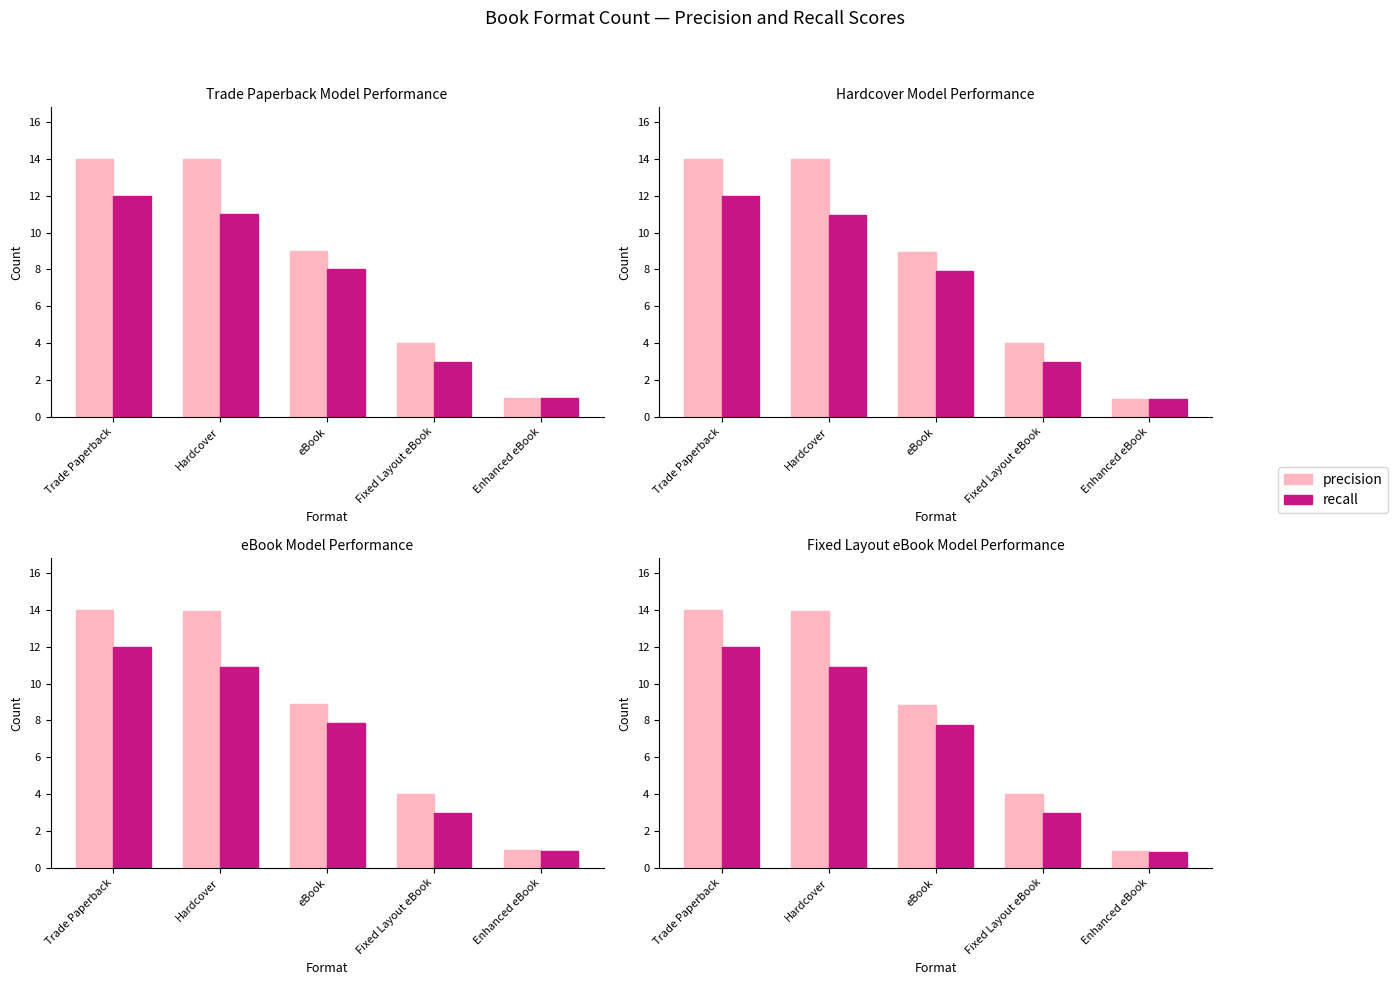

Reading left to right, transcribe all the data shown in this chart.

precision: Trade Paperback=14.0	Hardcover=13.9	eBook=8.8	Fixed Layout eBook=4.0	Enhanced eBook=0.9
recall: Trade Paperback=12.0	Hardcover=10.9	eBook=7.8	Fixed Layout eBook=3.0	Enhanced eBook=0.9